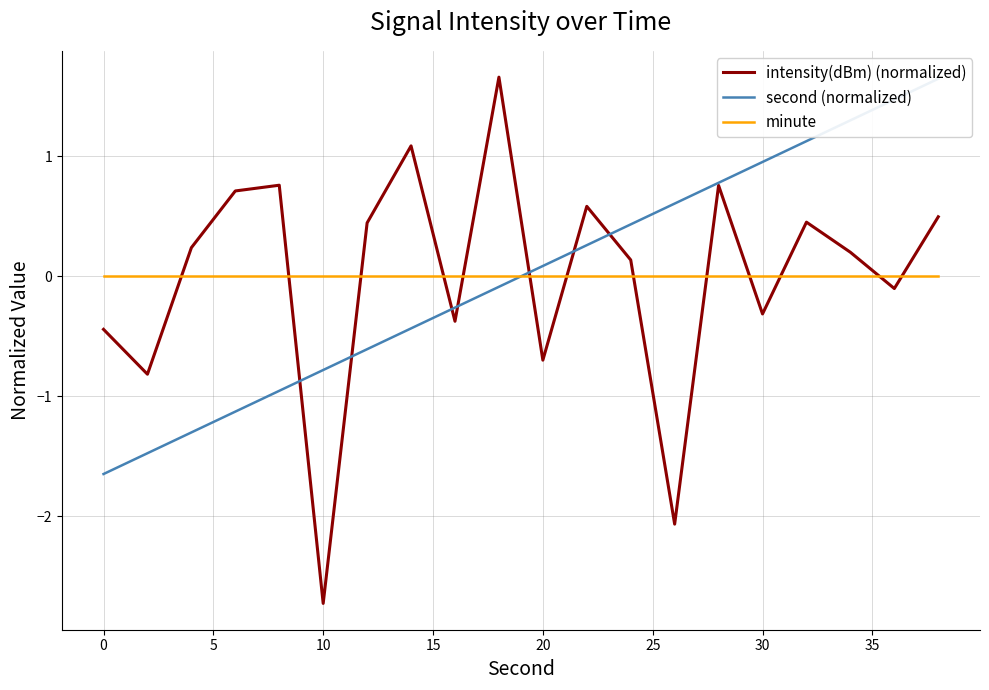

After their last crossing, which series has the higher values: minute or intensity(dBm) (normalized)?

intensity(dBm) (normalized)